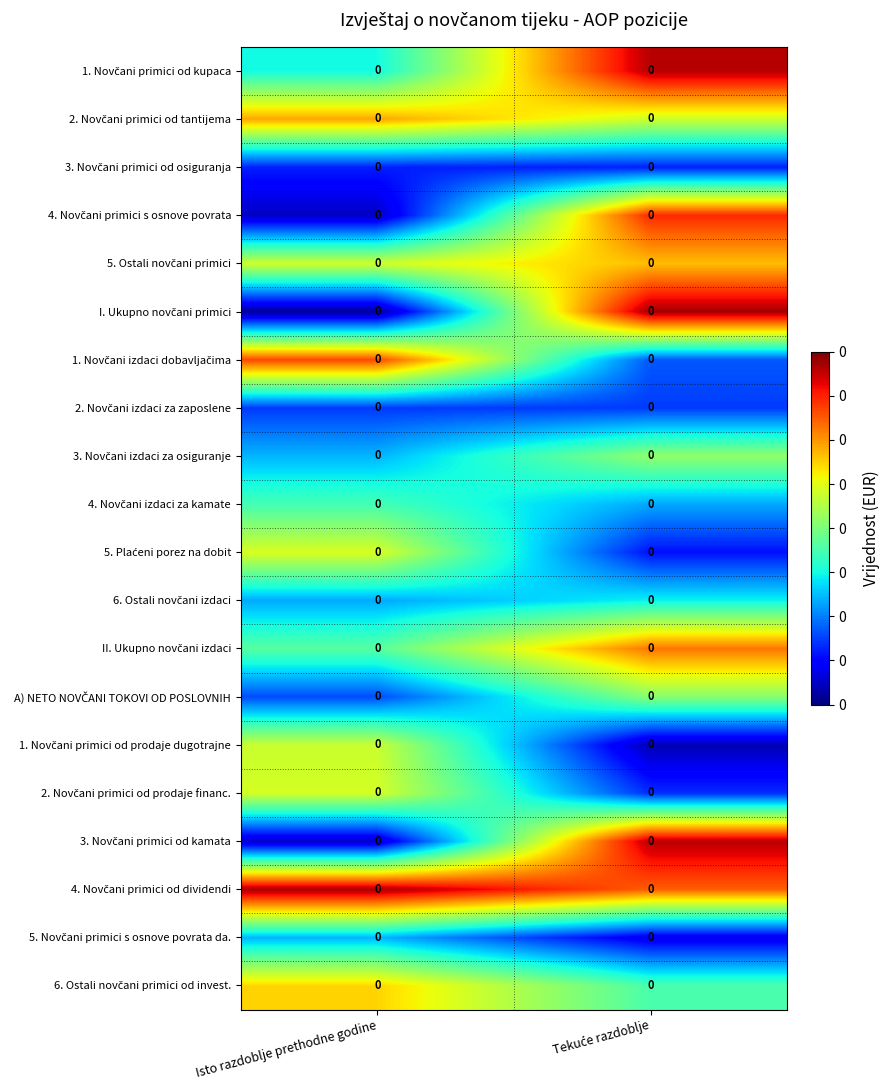

How many distinct data groups are displayed?

20